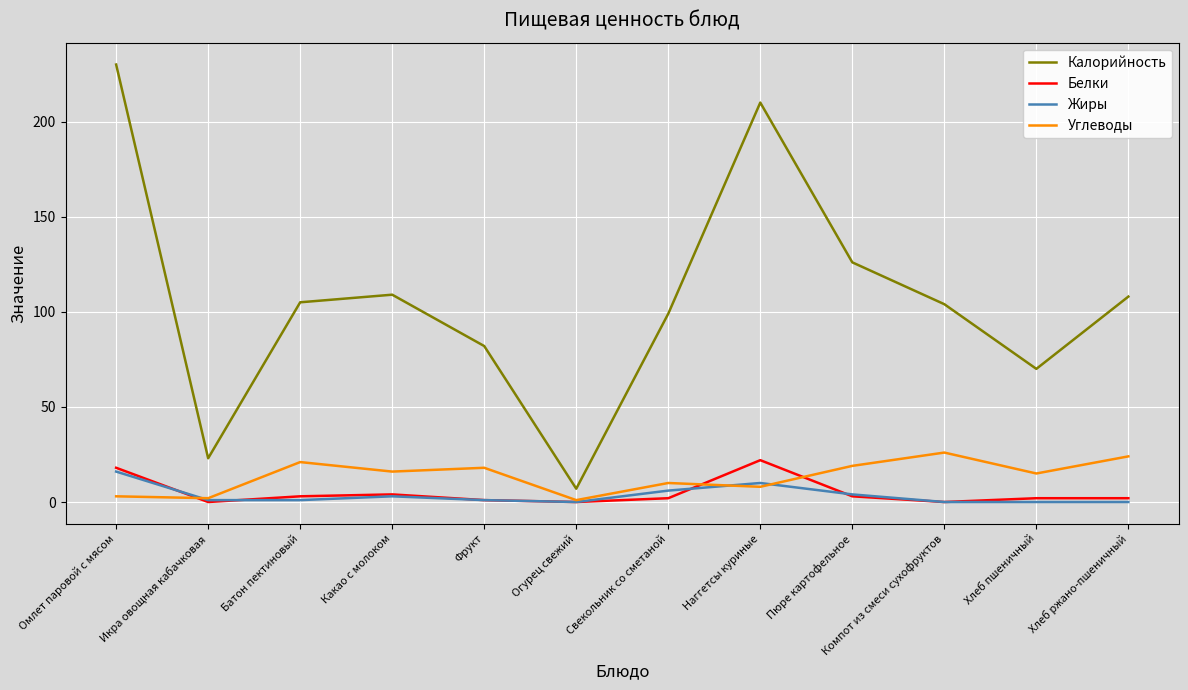

Rank the series by their maximum value, from lowest to highest.

Жиры, Белки, Углеводы, Калорийность